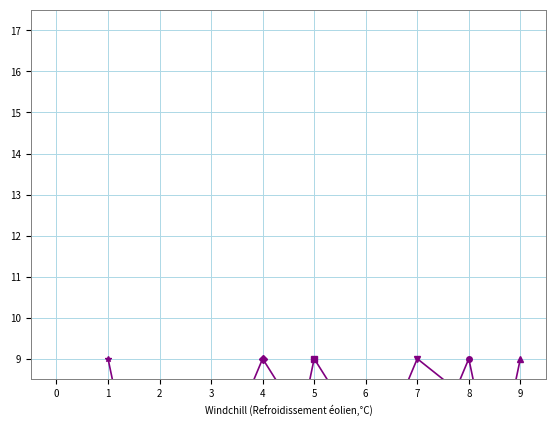

At which label does col_4 first exceed 5?

1